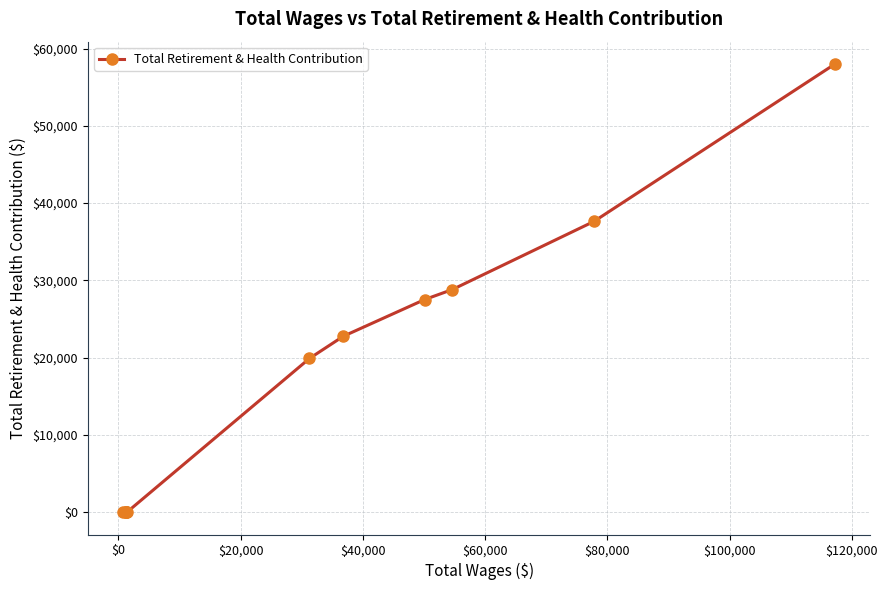

True or false: the data shows 34089 at 10.

False